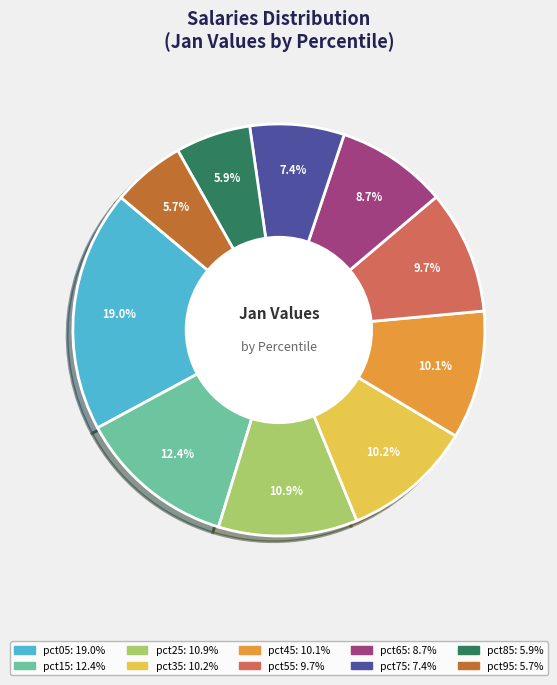

To the nearest percent, what portion does pct25 represent?

11%